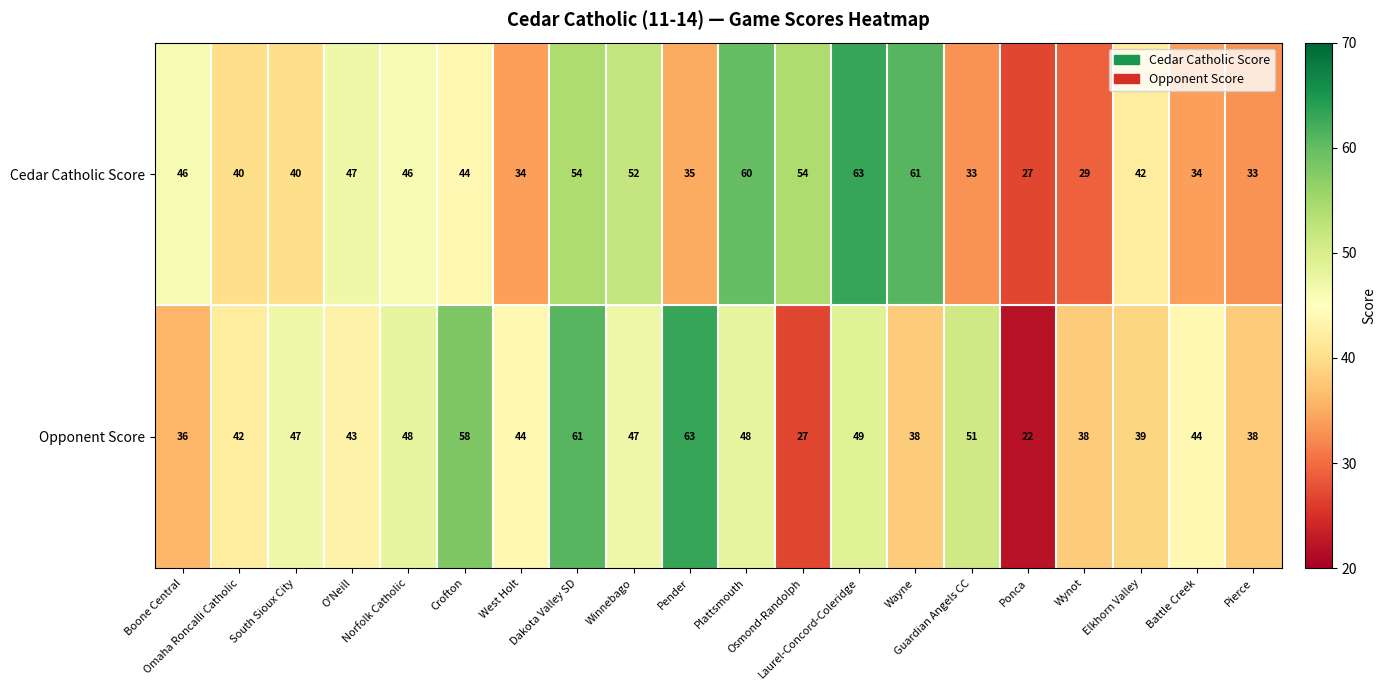

What is the sum of all Opponent Score values?

883